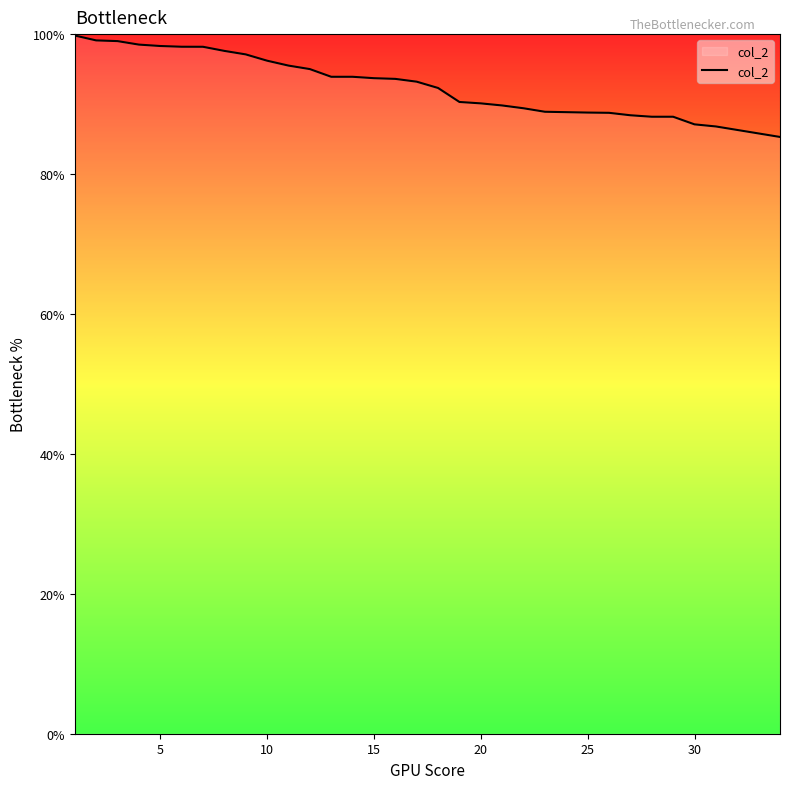

What is the smallest value displayed?

85.3